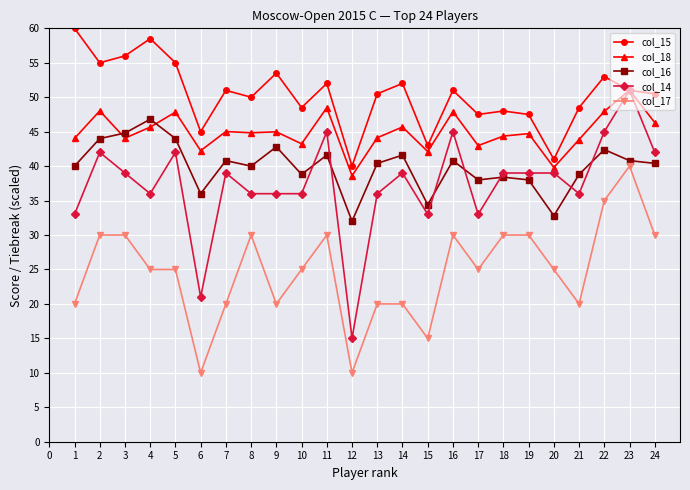

What is the lowest value of the col_16 series?

32.0